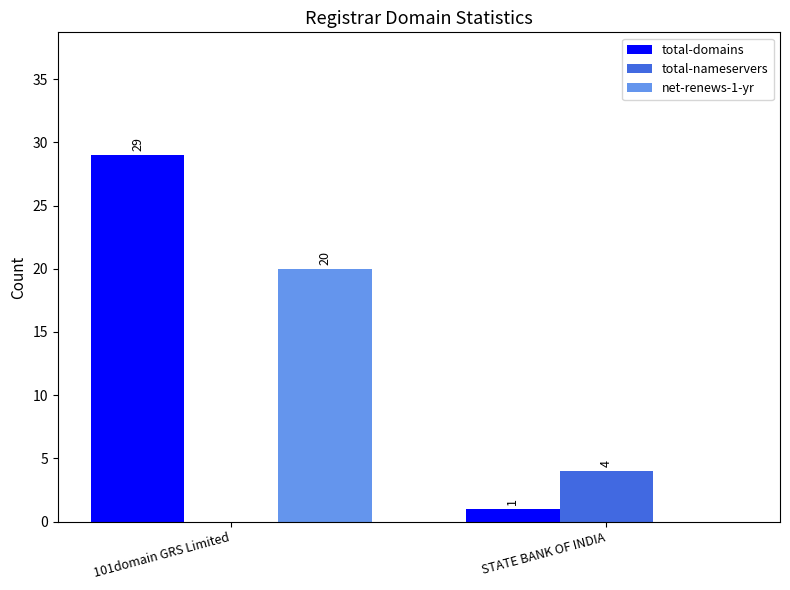

Reading left to right, what are all the values shown in this chart?

total-domains: 29	1
total-nameservers: 0	4
net-renews-1-yr: 20	0